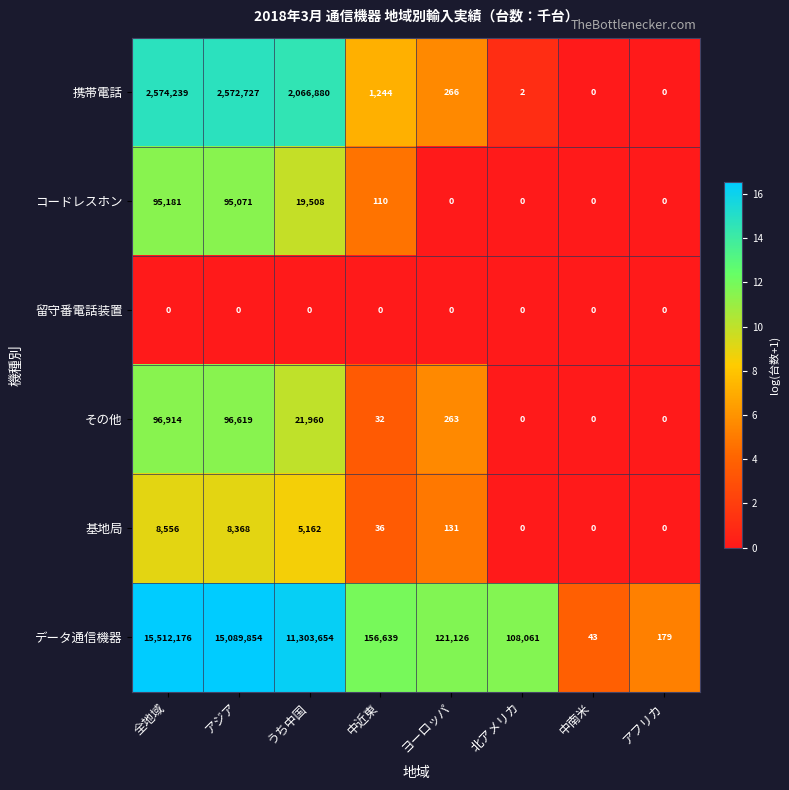

What is the total value across all series at 中南米?

43